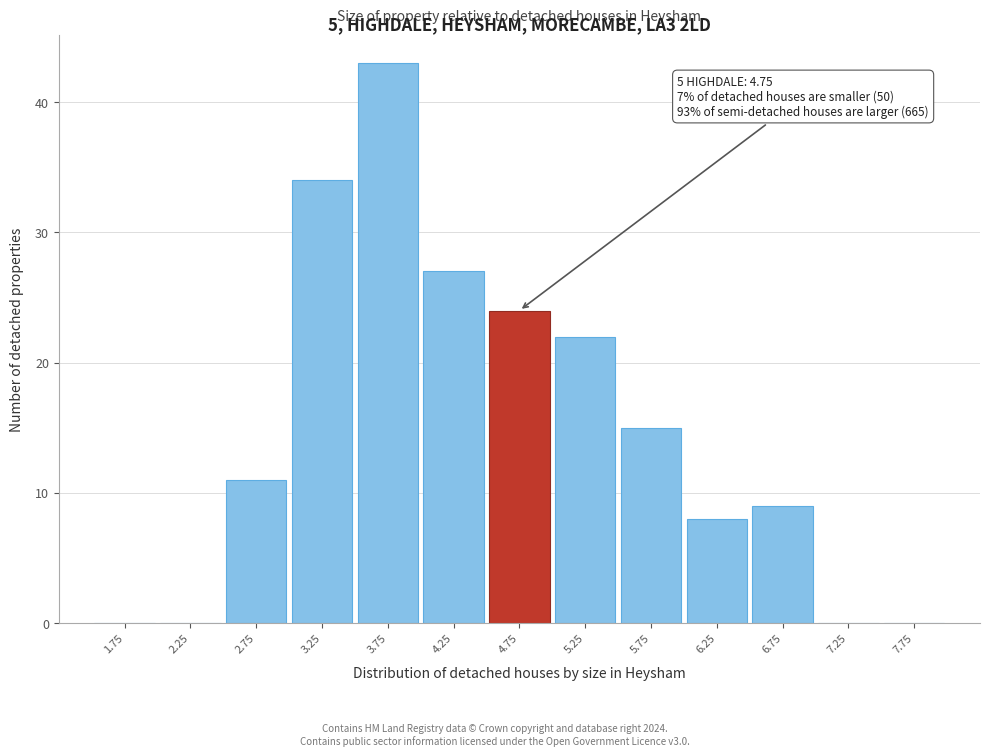

Which range on the x-axis has the tallest bar?

3.5 to 4.0